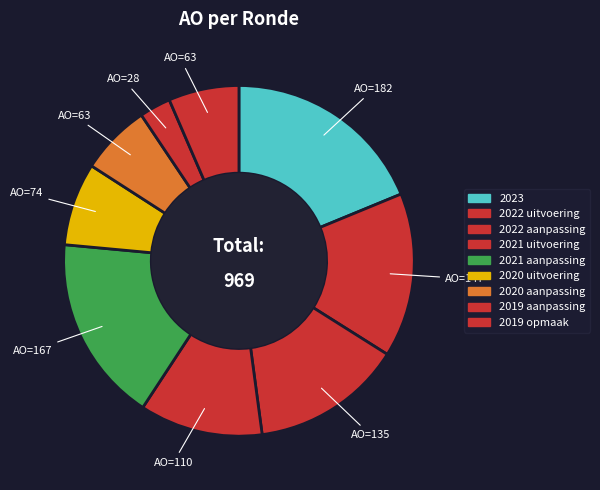

Rank the categories by value from lowest to highest.

2019 aanpassing (AO=28), 2020 aanpassing (AO=63), 2019 opmaak (AO=63), 2020 uitvoering (AO=74), 2021 uitvoering (AO=110), 2022 aanpassing (AO=135), 2022 uitvoering (AO=147), 2021 aanpassing (AO=167), 2023 (AO=182)